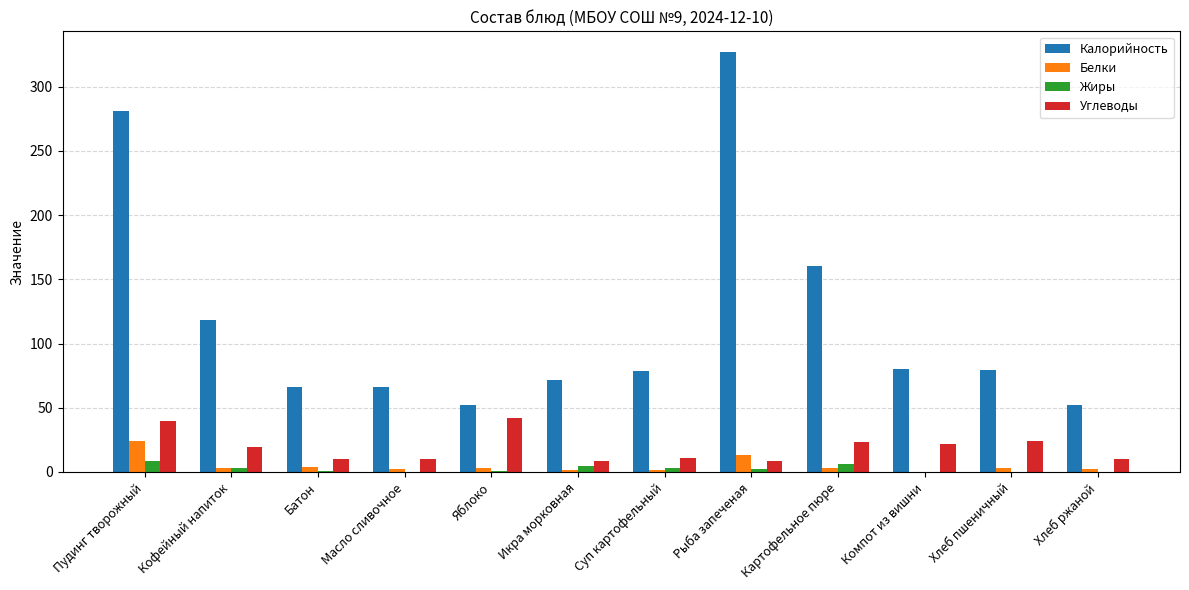

The value of Углеводы at Пудинг творожный is 54.6. True or false?

False